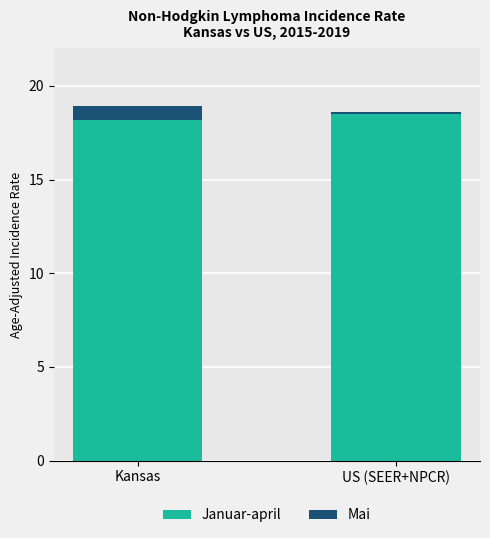

What is the lowest value of the Januar-april series?

18.2